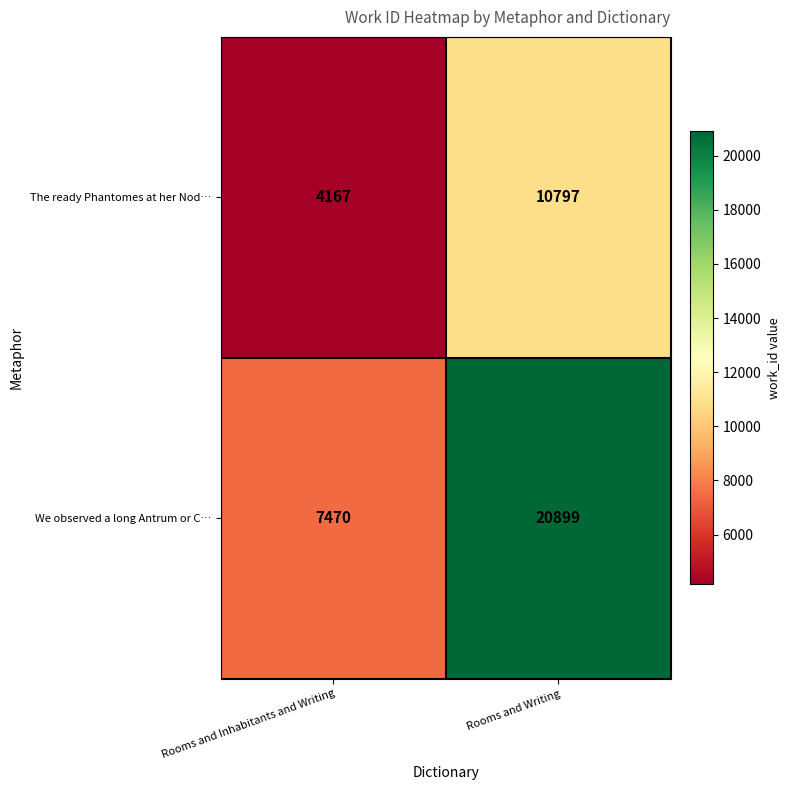

Reading right to left, transcribe all the data shown in this chart.

The ready Phantomes at her Nod…: Rooms and Writing=10797	Rooms and Inhabitants and Writing=4167
We observed a long Antrum or C…: Rooms and Writing=20899	Rooms and Inhabitants and Writing=7470